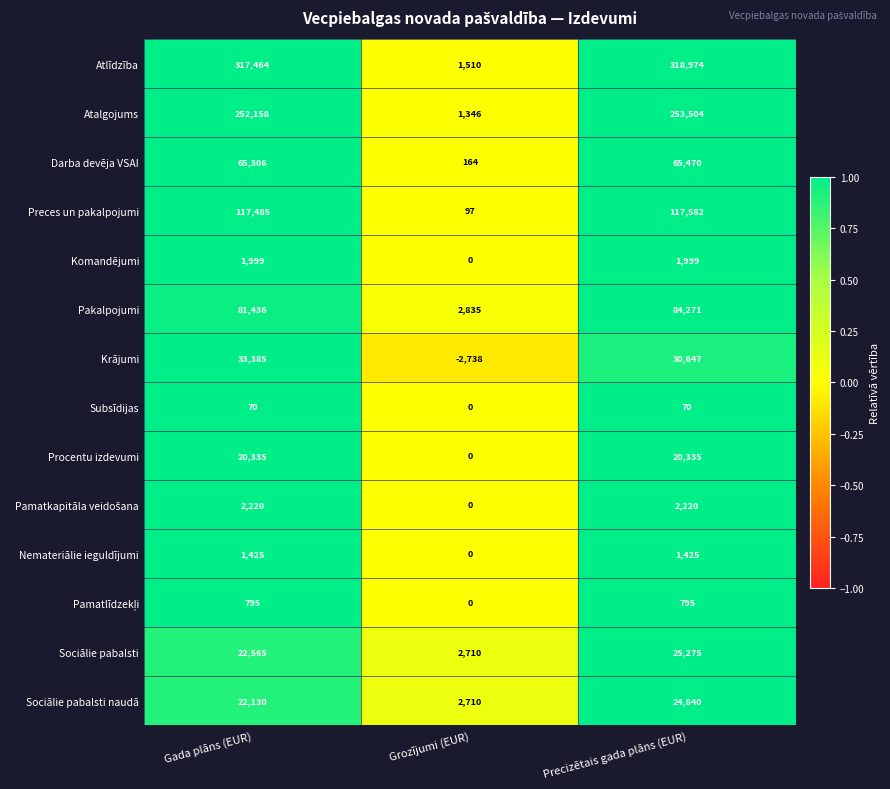

What is the spread (max minus min) of values at Precizētais gada plāns (EUR)?

318904